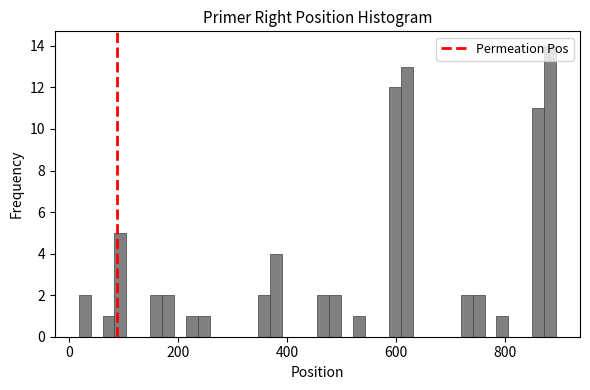

Read against the x-axis, roughly where is the centre of the tallest bar?

880